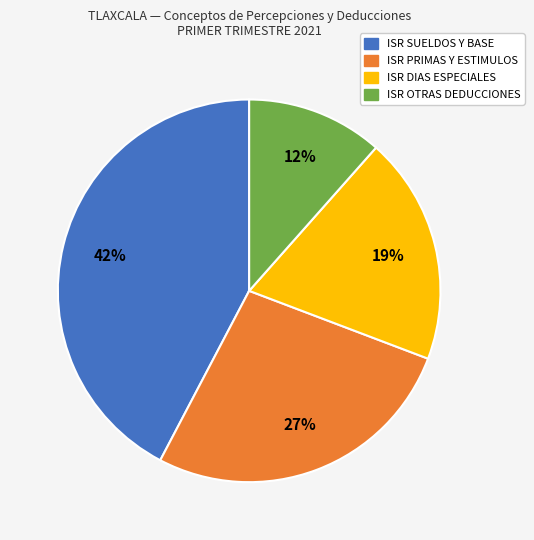

How many slices are in this pie chart?

4